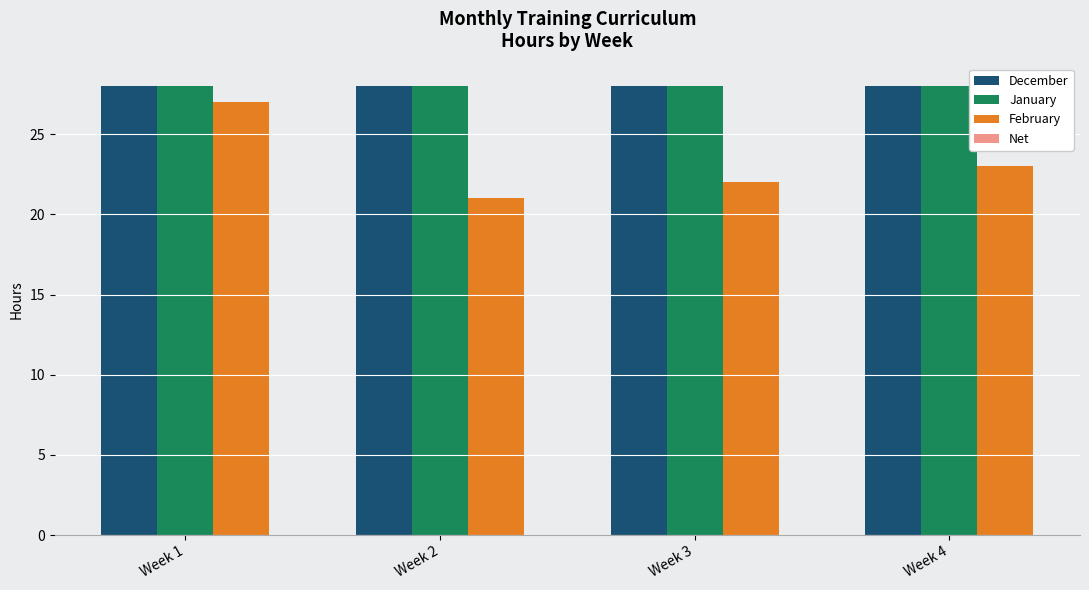

What is the highest value of the January series?

28